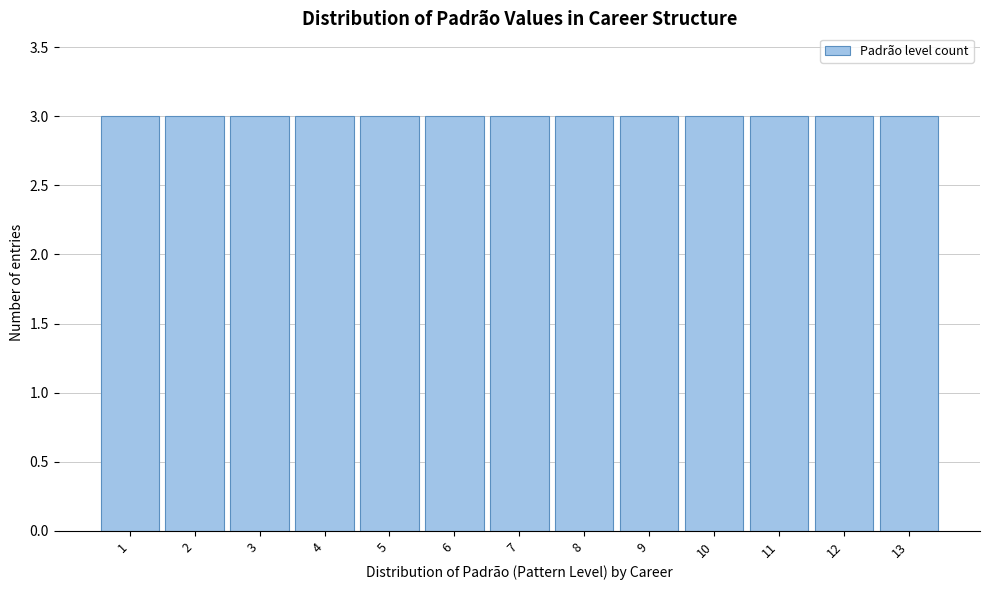

Reading left to right, transcribe this chart: for each bar, give the range it covers on the x-axis and its height. The values are not printed on the chart, so give them approximately, as read against the axis.

0.5 to 1.5: 3
1.5 to 2.5: 3
2.5 to 3.5: 3
3.5 to 4.5: 3
4.5 to 5.5: 3
5.5 to 6.5: 3
6.5 to 7.5: 3
7.5 to 8.5: 3
8.5 to 9.5: 3
9.5 to 10.5: 3
10.5 to 11.5: 3
11.5 to 12.5: 3
12.5 to 13.5: 3